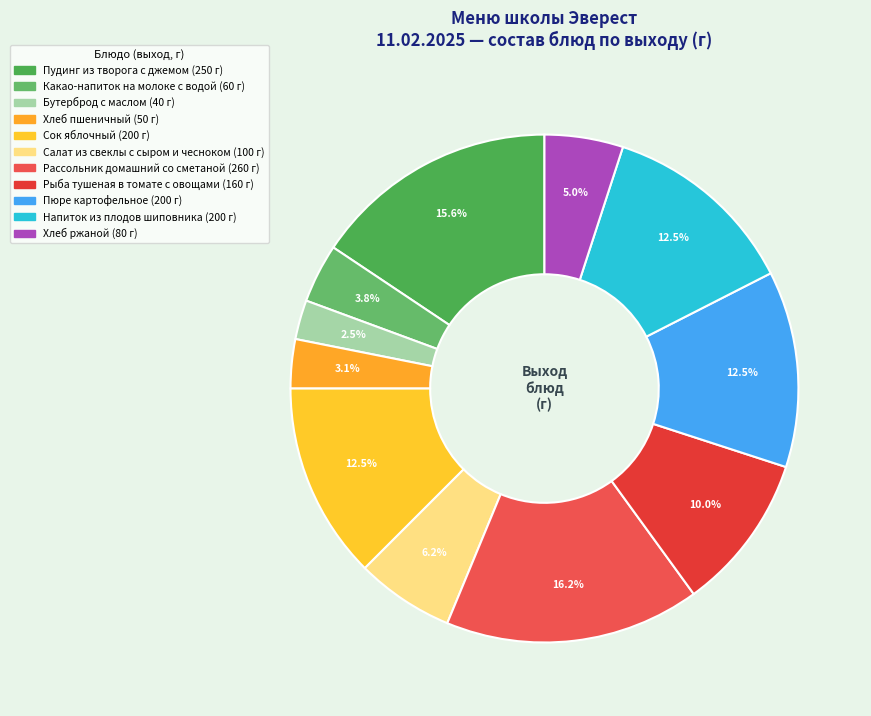

How many segments does this pie chart have?

11